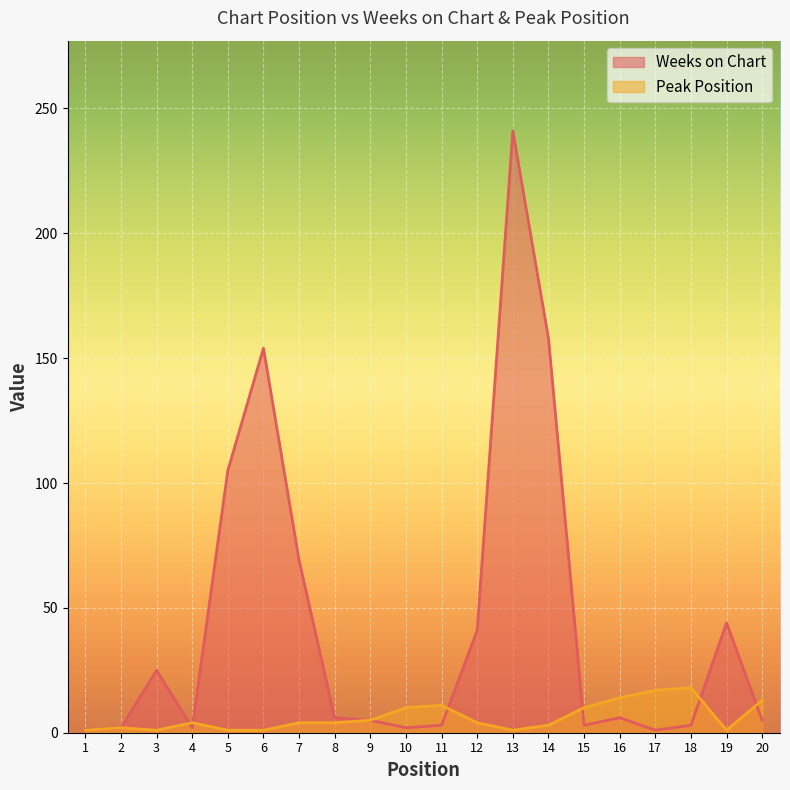

What is the sum of the Peak Position values at 5 and 3?

2